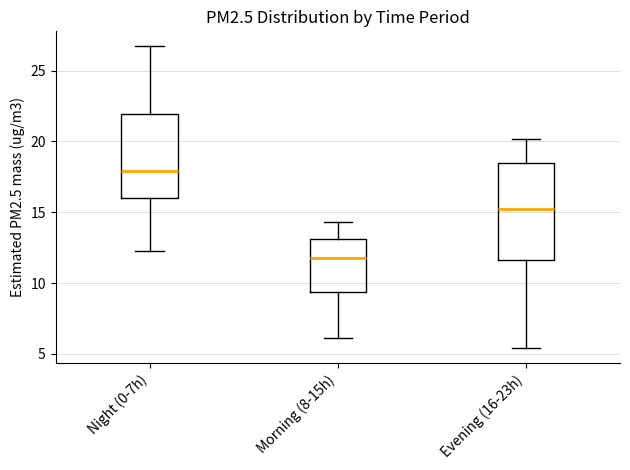

Where does the lower whisker of the box for Night (0-7h) end on the y-axis? The values are not printed on the chart, so give them approximately, as read against the axis.

12.5